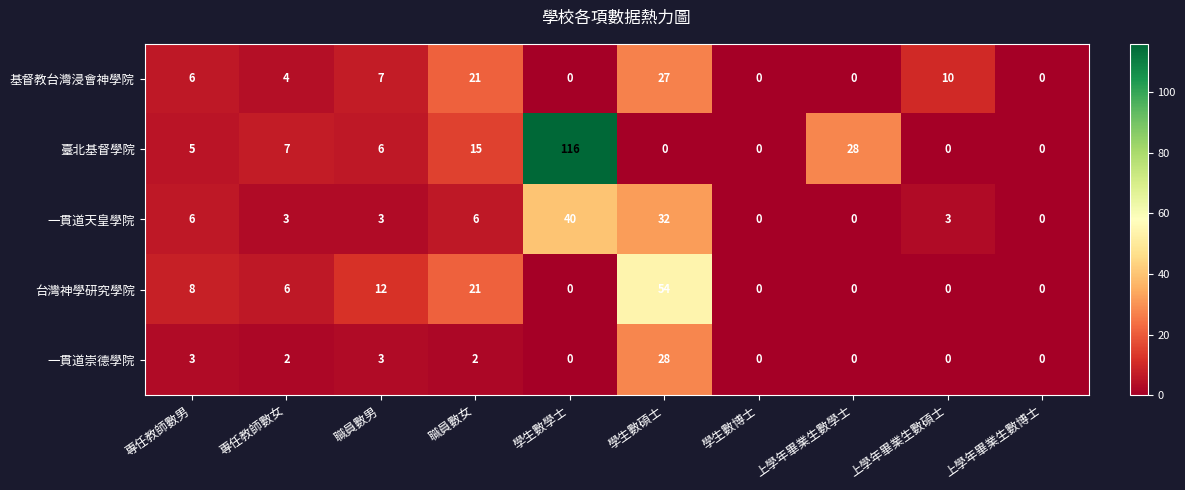

The value of 臺北基督學院 at 學生數博士 is 49. True or false?

False